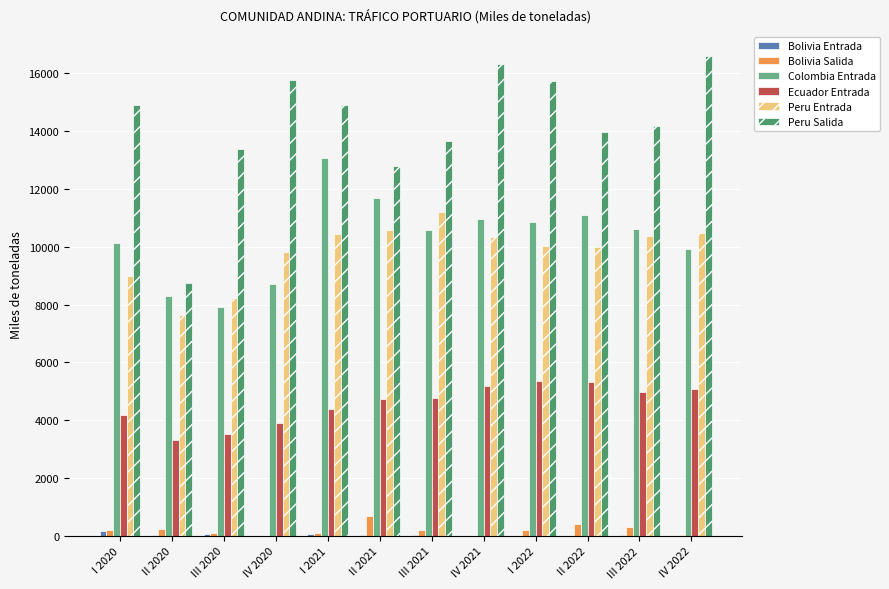

At which label does Colombia Entrada first exceed 10602?

I 2021